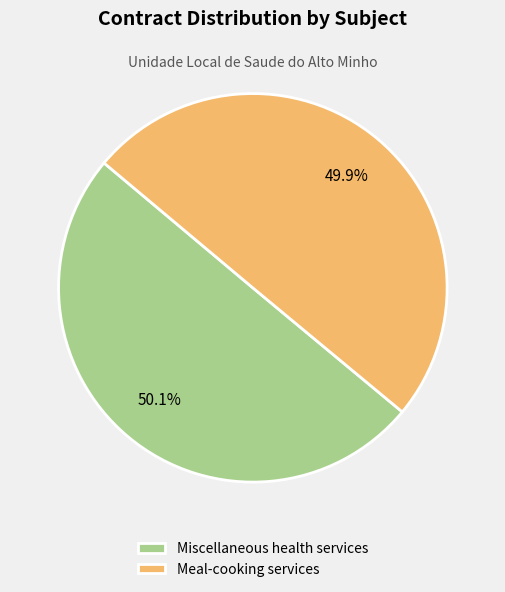

Is it true that Meal-cooking services is 50% of the pie?

True